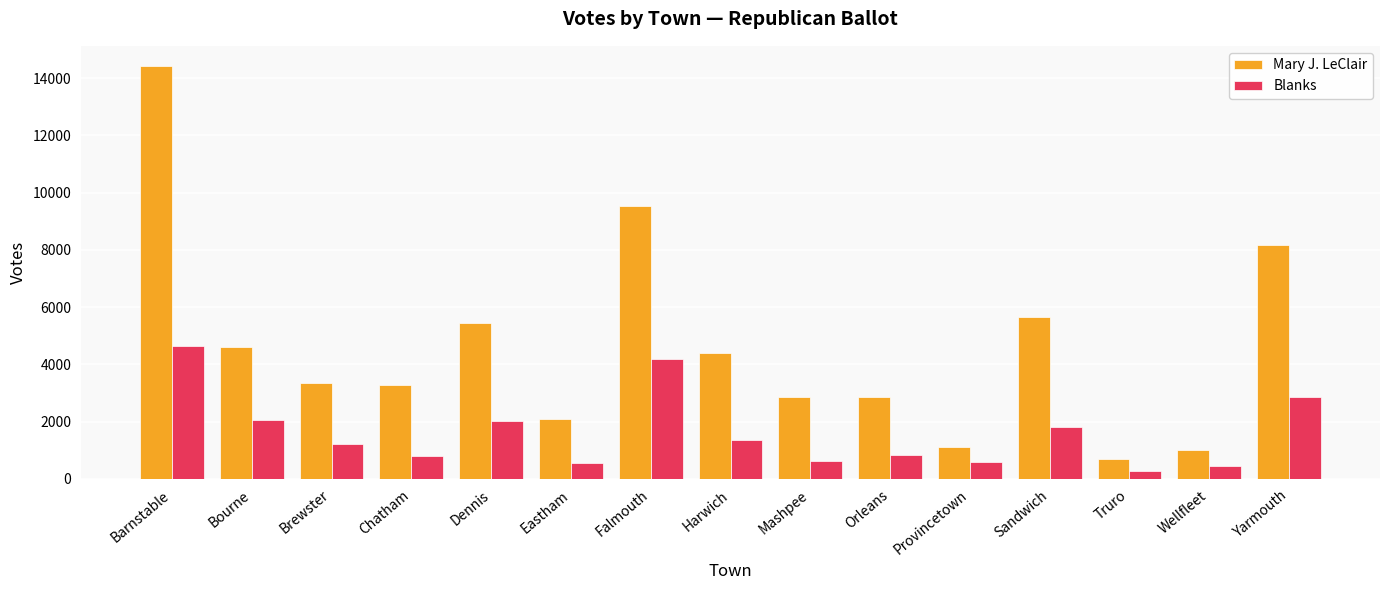

Which series has the widest spread of values?

Mary J. LeClair